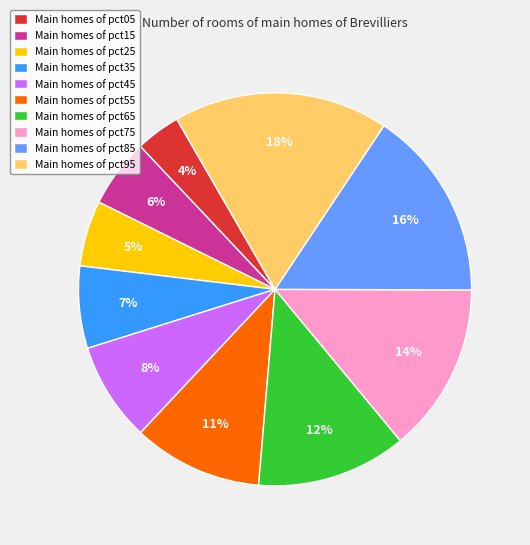

Does Main homes of pct95 account for over 50% of the chart?

No